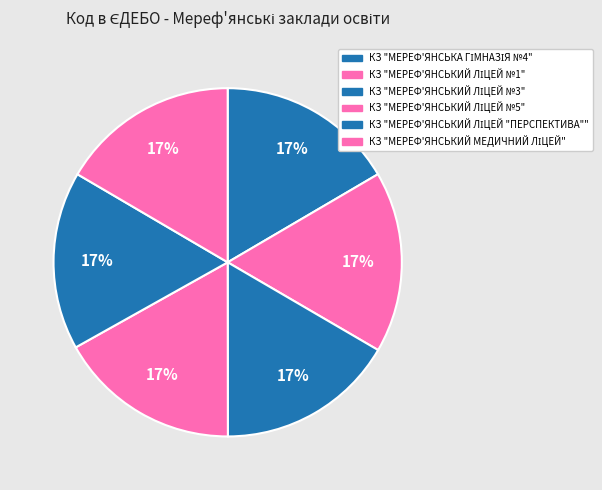

Count the number of slices in the pie.

6